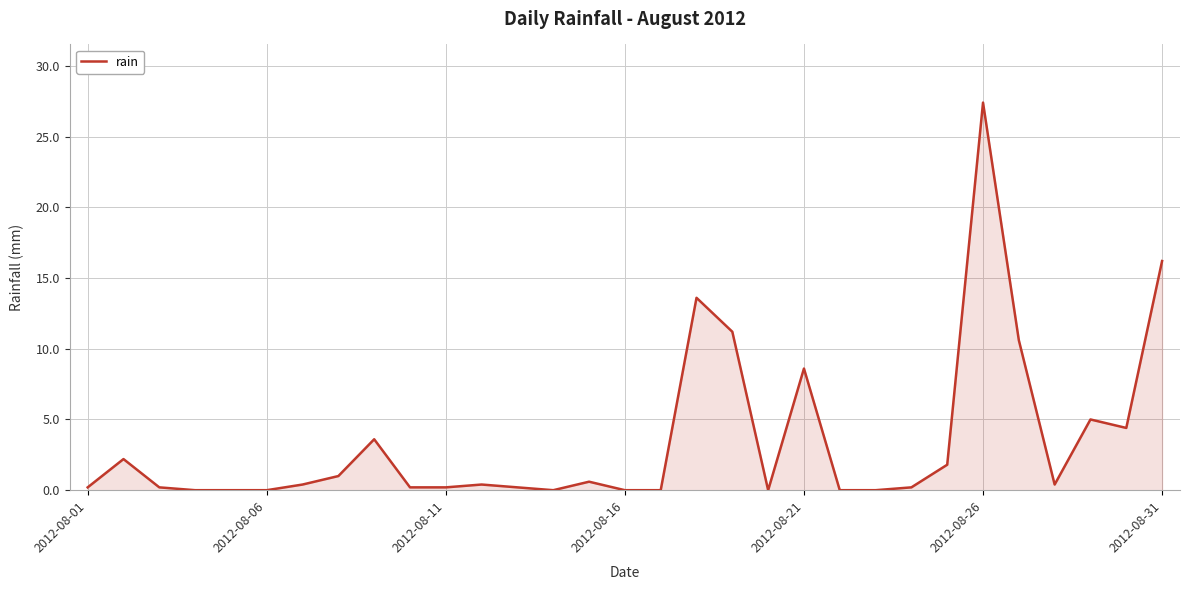

What is the maximum value shown in the chart?

27.4